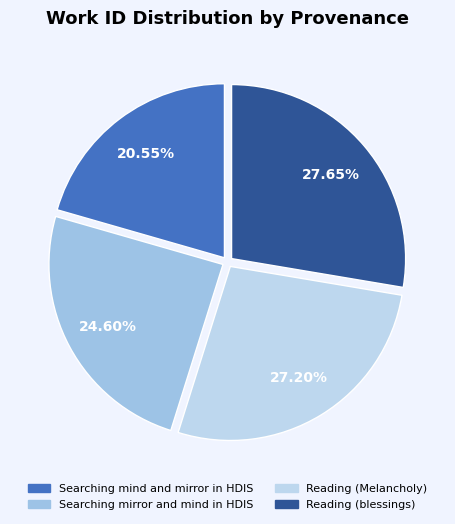

What is the smallest slice in the pie chart?

Searching mind and mirror in HDIS